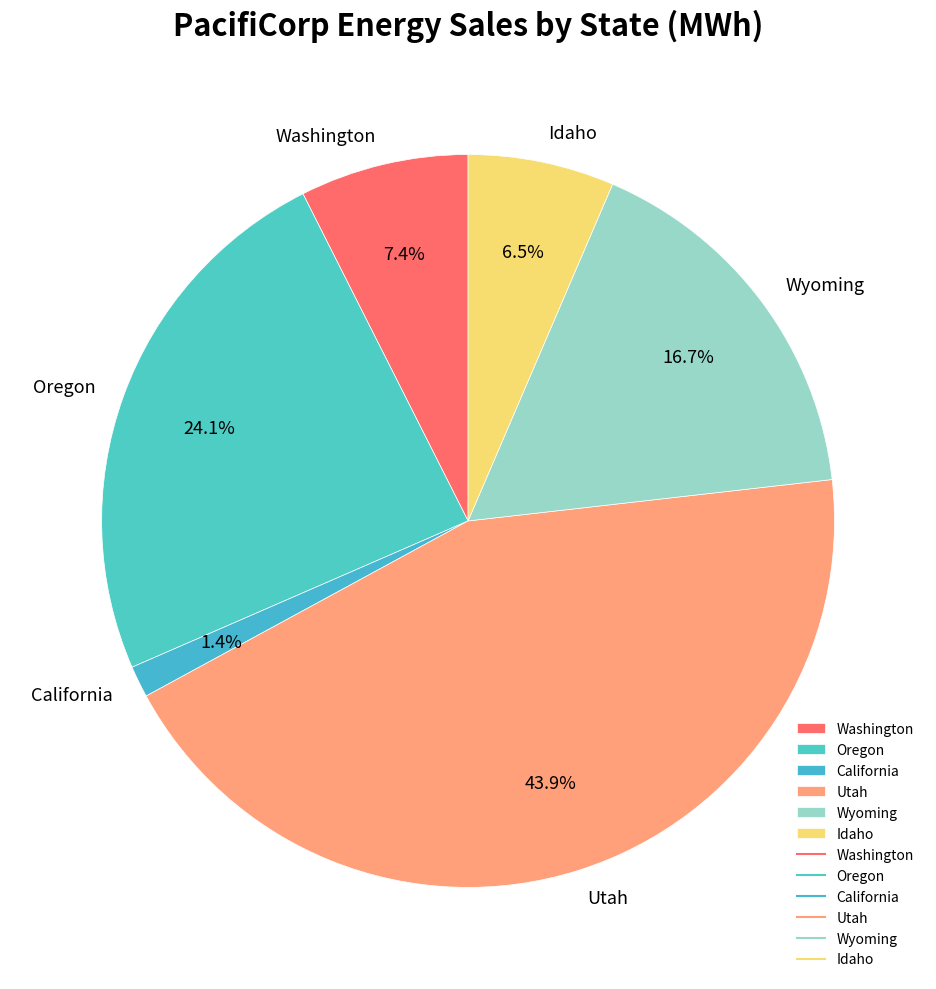

Does any single category account for the majority?

No